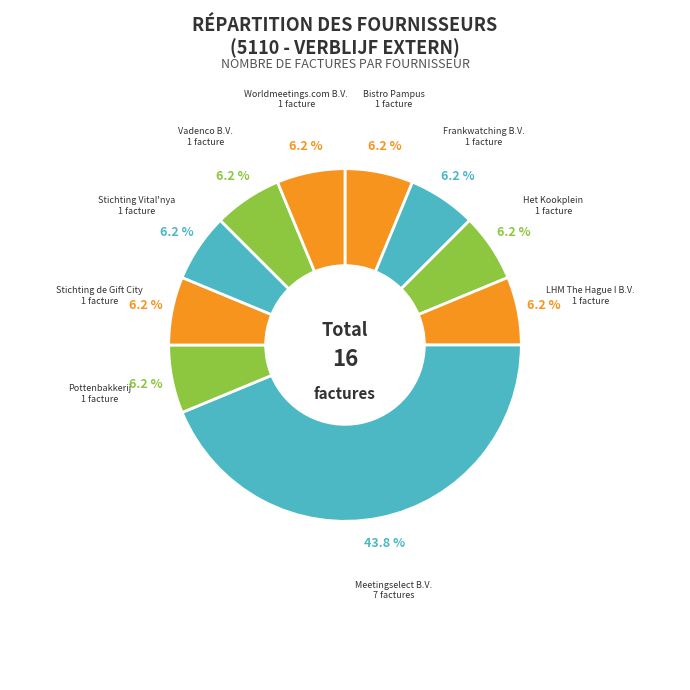

To the nearest percent, what is the difference between the largest and smallest slice percentages?

38%